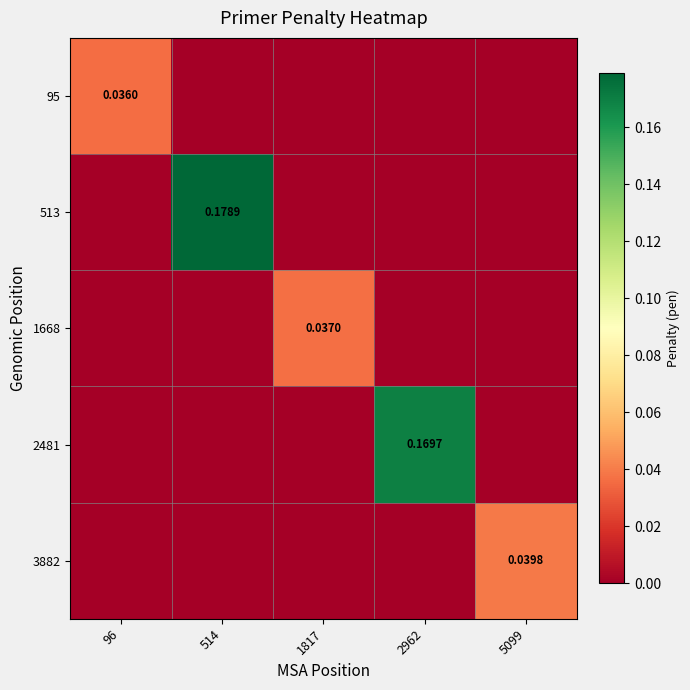

Between 96 and 1817, which series saw the biggest shift?

1668